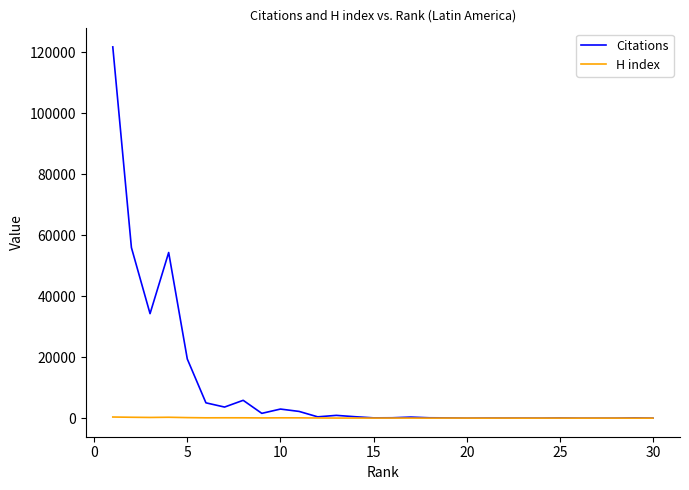

Rank the series by their maximum value, from lowest to highest.

H index, Citations